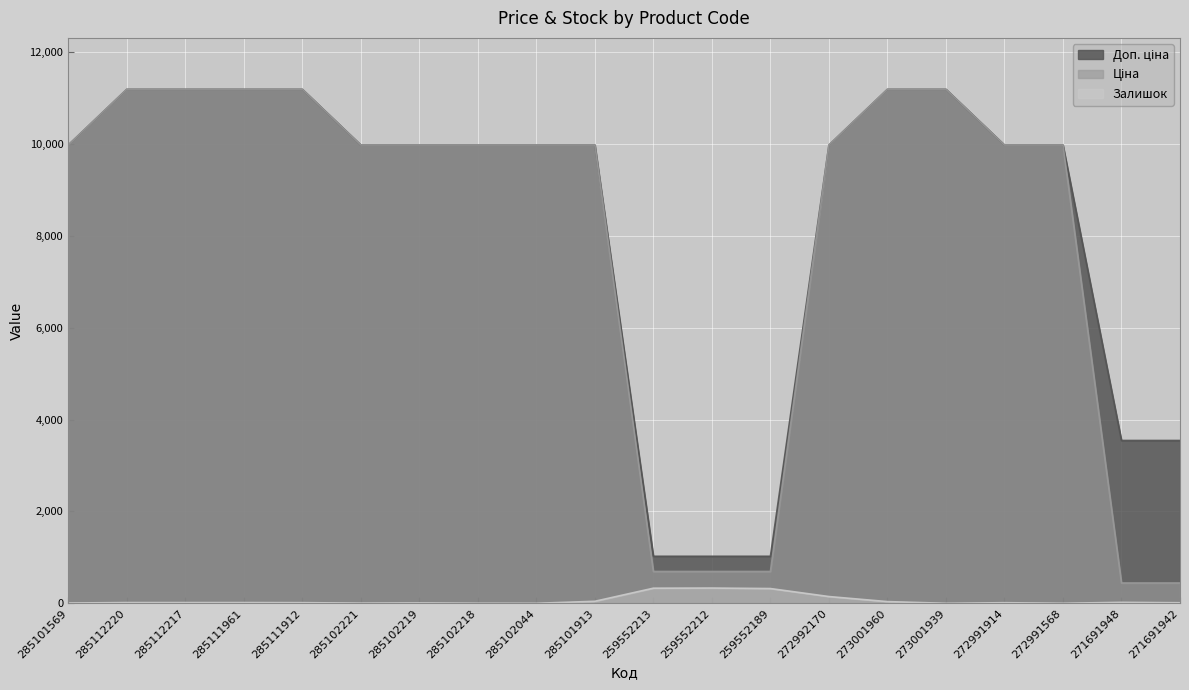

Is it true that Доп. ціна equals 1436.8 at 259552189?

False